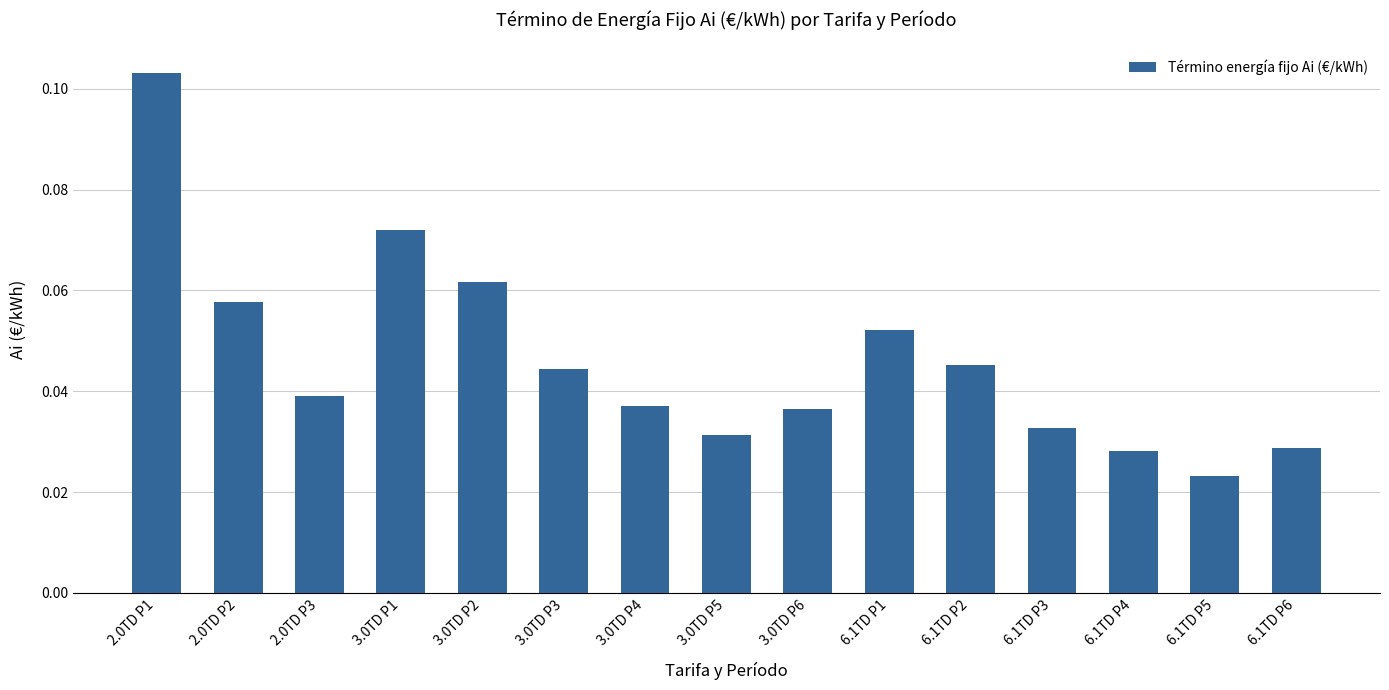

What is the label of the 13th bar from the right?

2.0TD P3